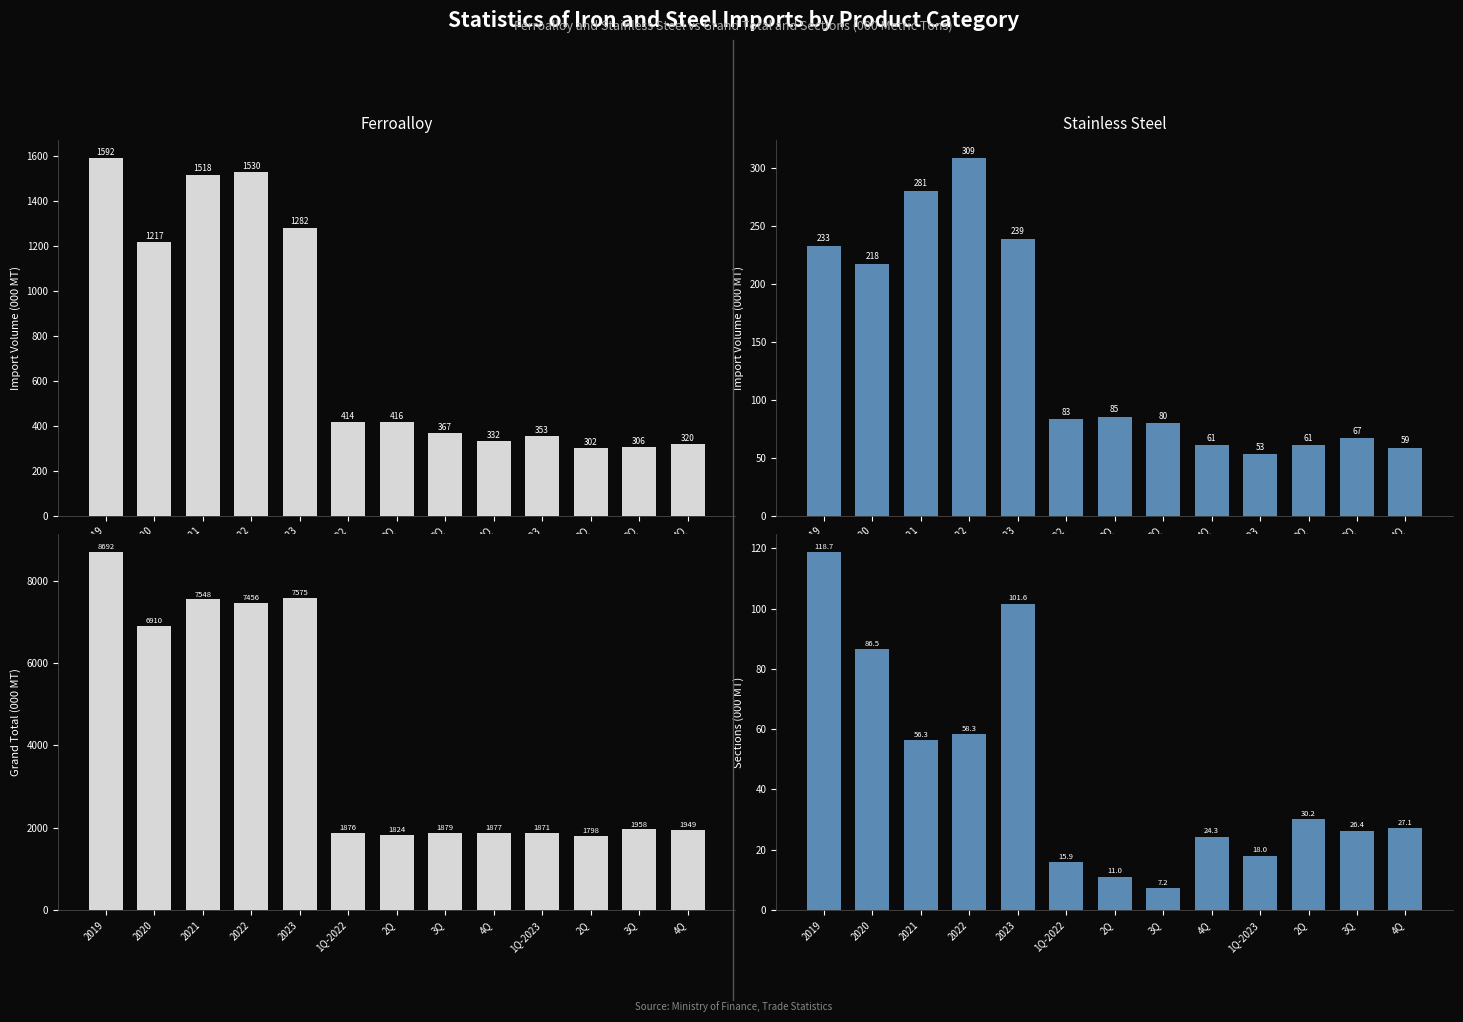

What are all the series names shown in the legend?

Ferroalloy, Stainless steel, Grand Total, Sections